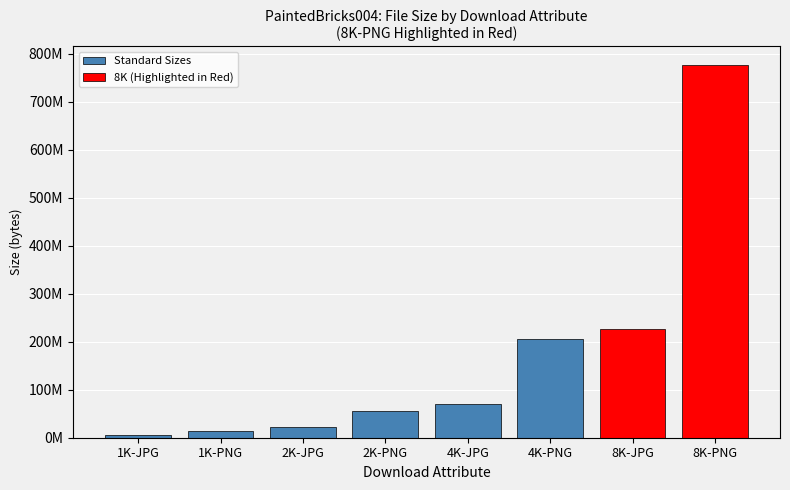

What is the change in value from 1K-PNG to 2K-JPG?

+6853916